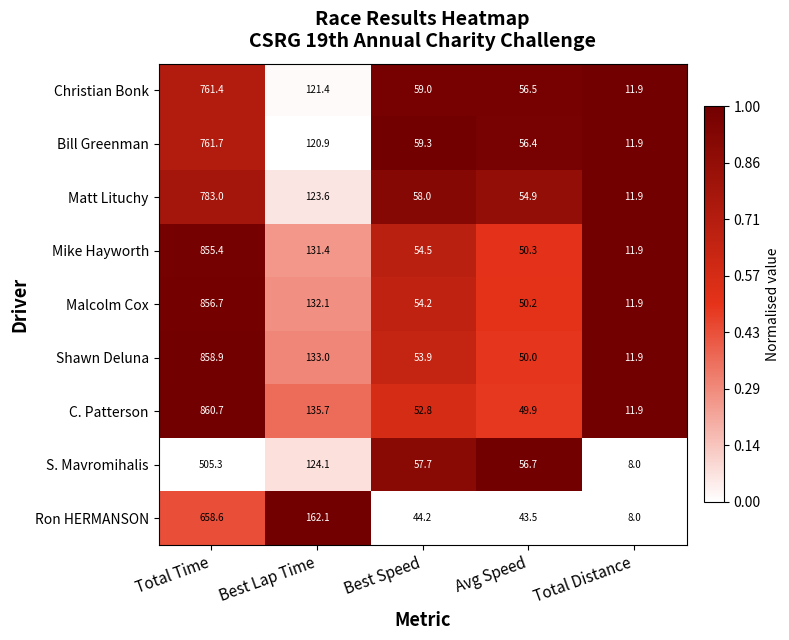

Which series has the largest total across all categories?

C. Patterson